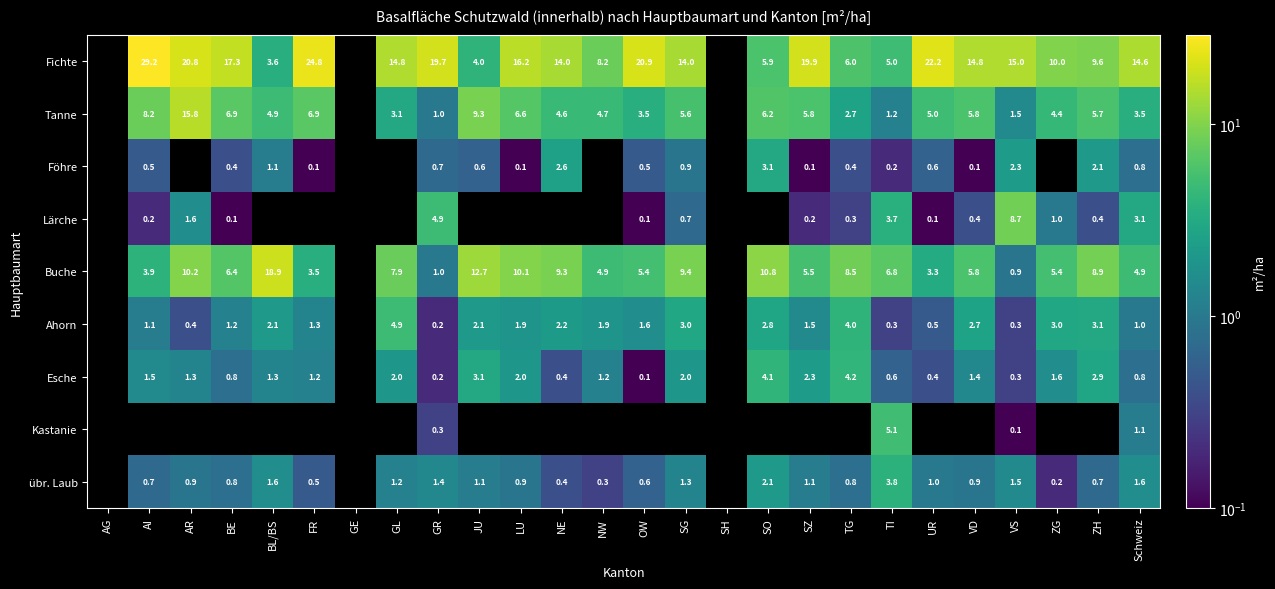

Which has a higher value, TG or LU?

LU